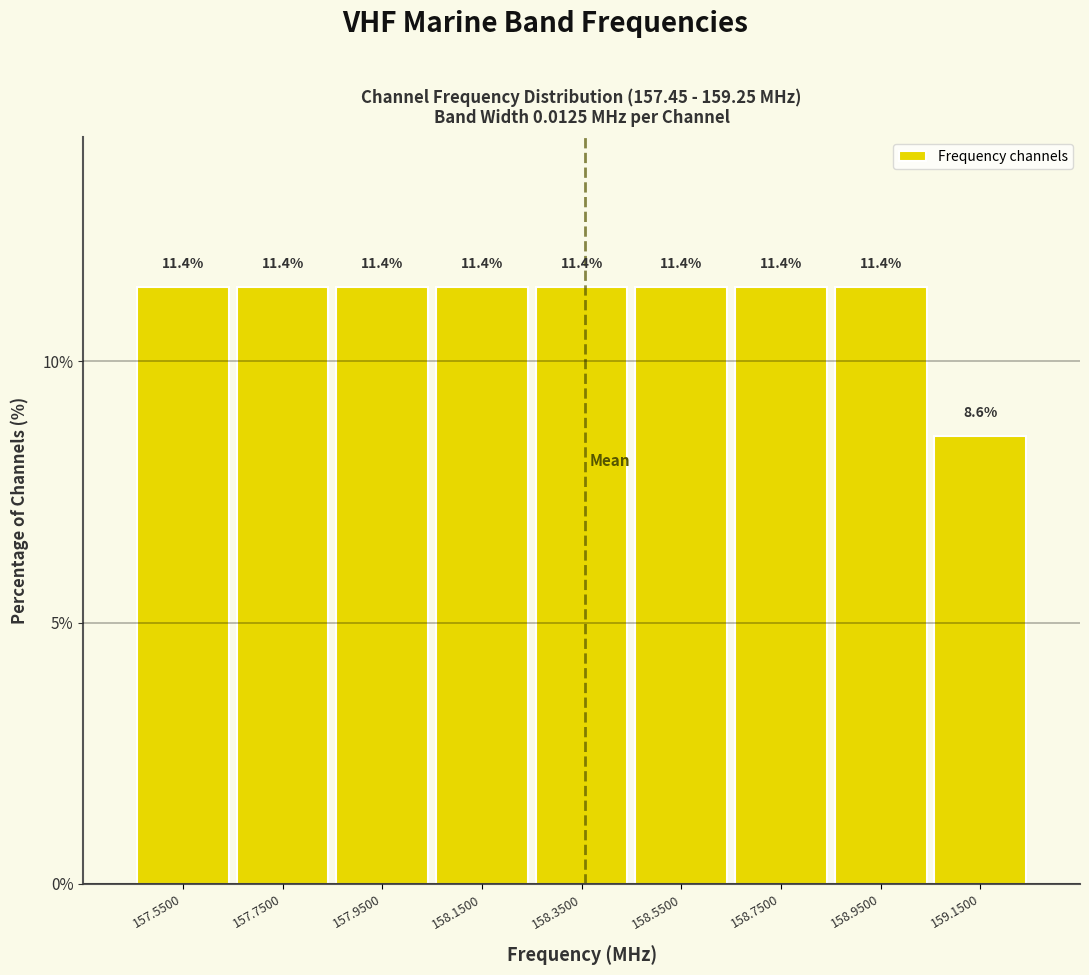

Reading right to left, what are all the values shown in this chart?

8.6	11.4	11.4	11.4	11.4	11.4	11.4	11.4	11.4